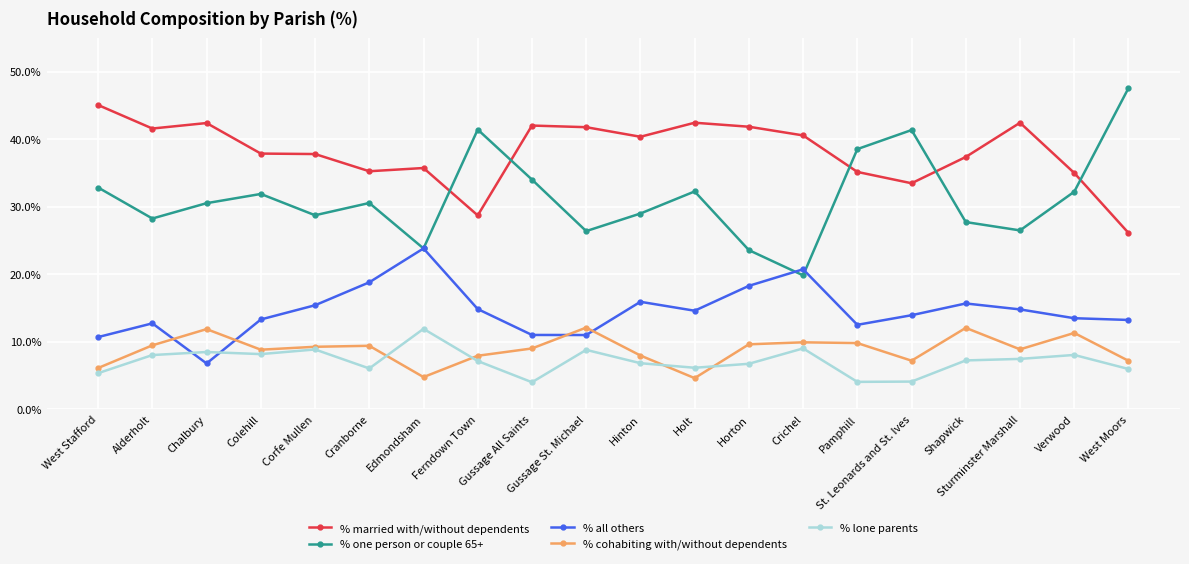

Between Edmondsham and Ferndown Town, which series saw the biggest shift?

% one person or couple 65+